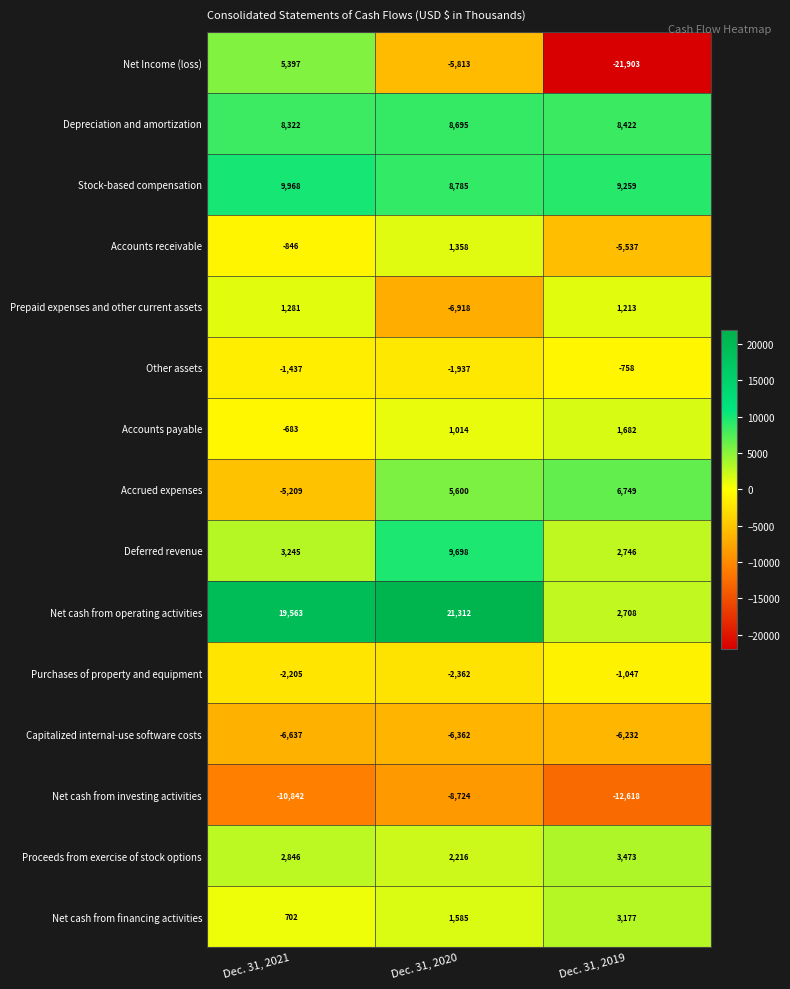

Which series has the widest spread of values?

Net Income (loss)